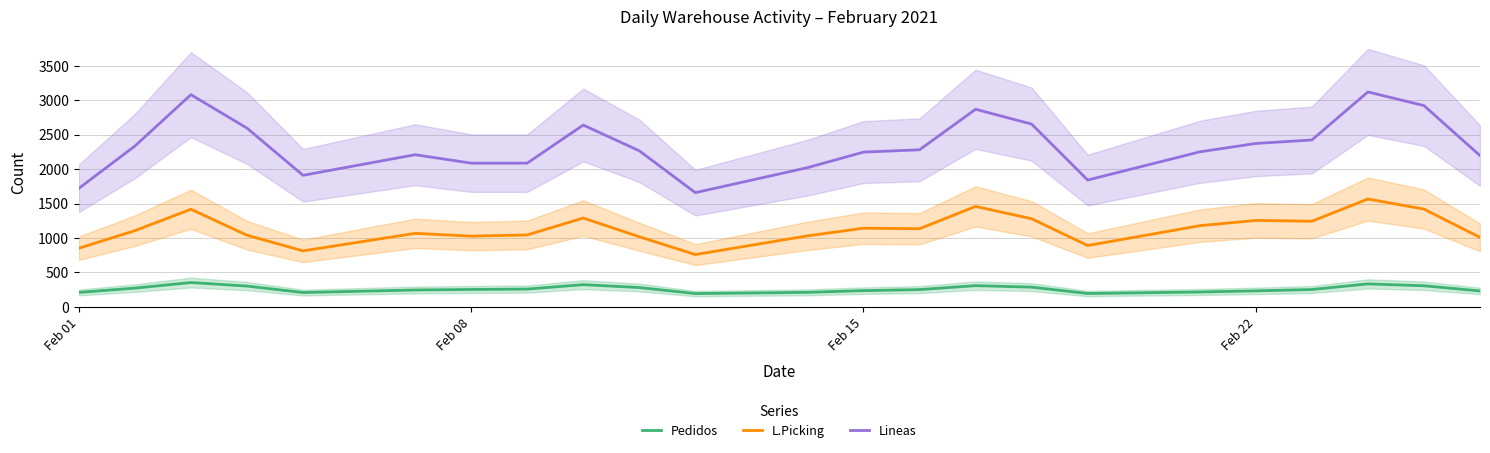

At how many categories does at least one series exceed 973?

23